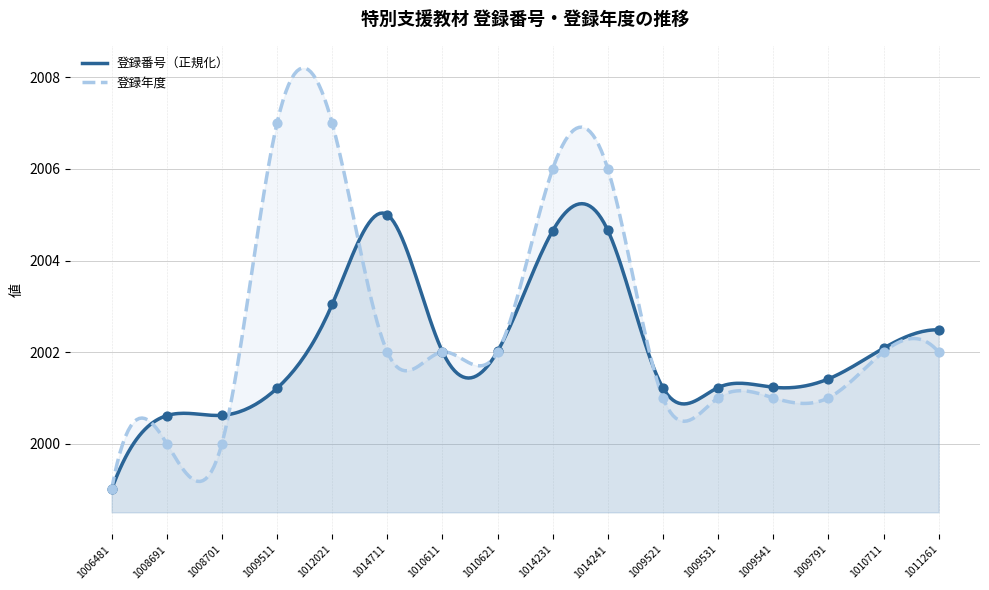

What are all the series names shown in the legend?

登録番号, 登録年度